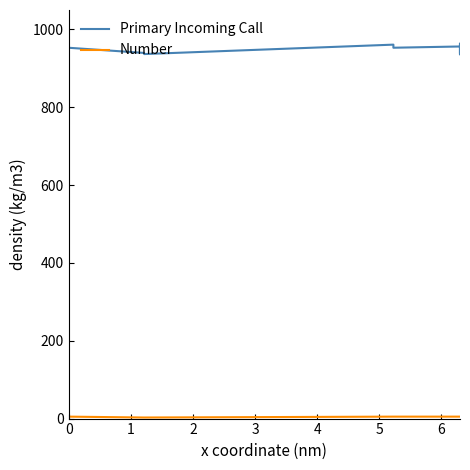

Which series has the largest range (max minus min)?

Primary Incoming Call